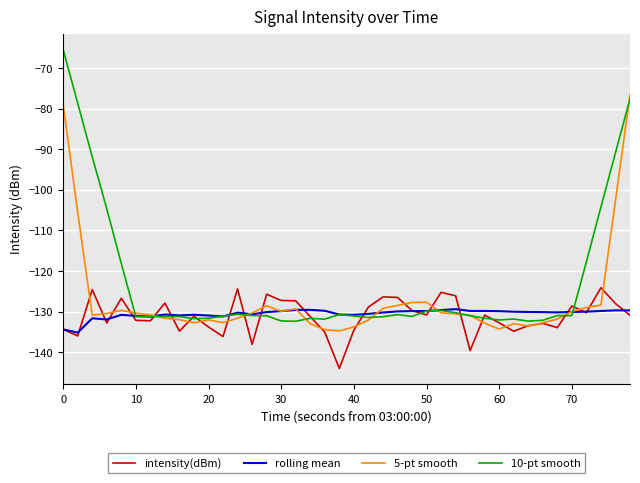

What is the difference between the second highest and minimum values in the intensity(dBm) series?

19.6